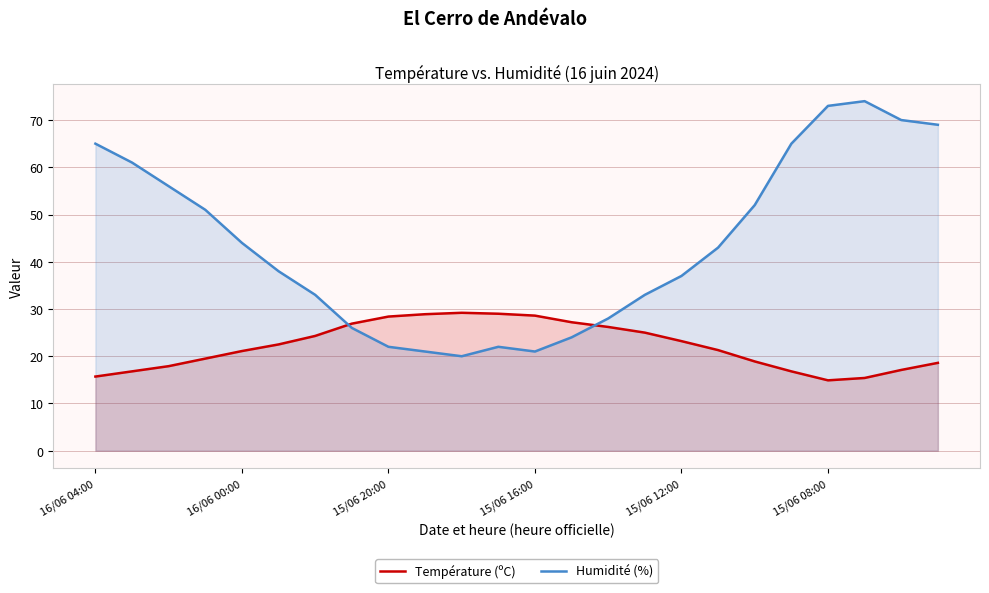

Which series ends up on top after the final intersection of Température (ºC) and Humidité (%)?

Humidité (%)